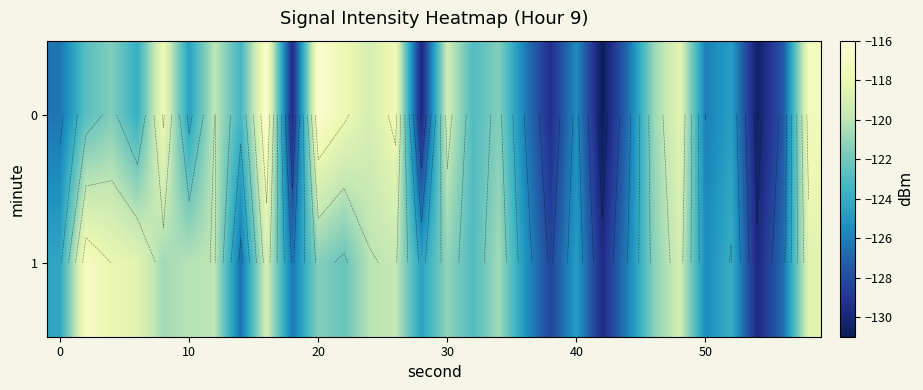

What is the difference between the maximum and minimum values in the 0 series?

14.5